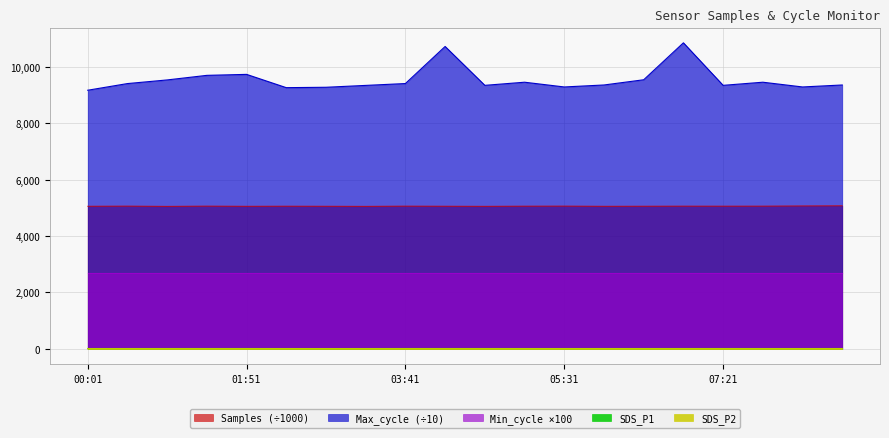

What is the lowest value of the Min_cycle ×100 series?

2700.0